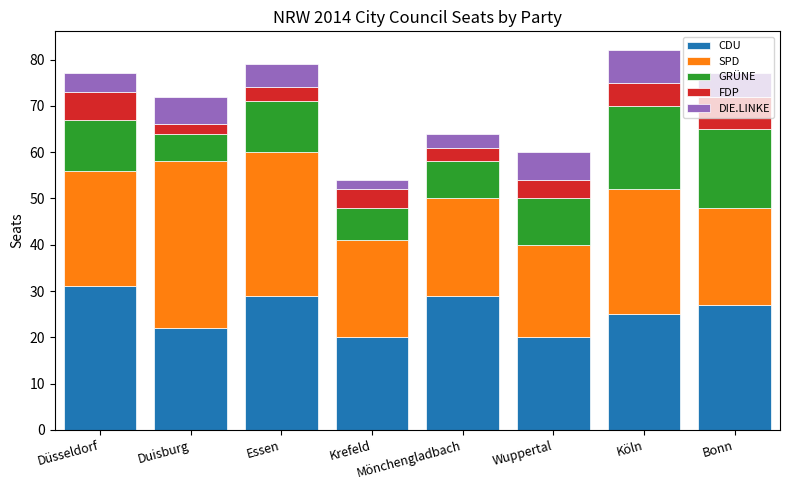

How many bars are there in total?

8